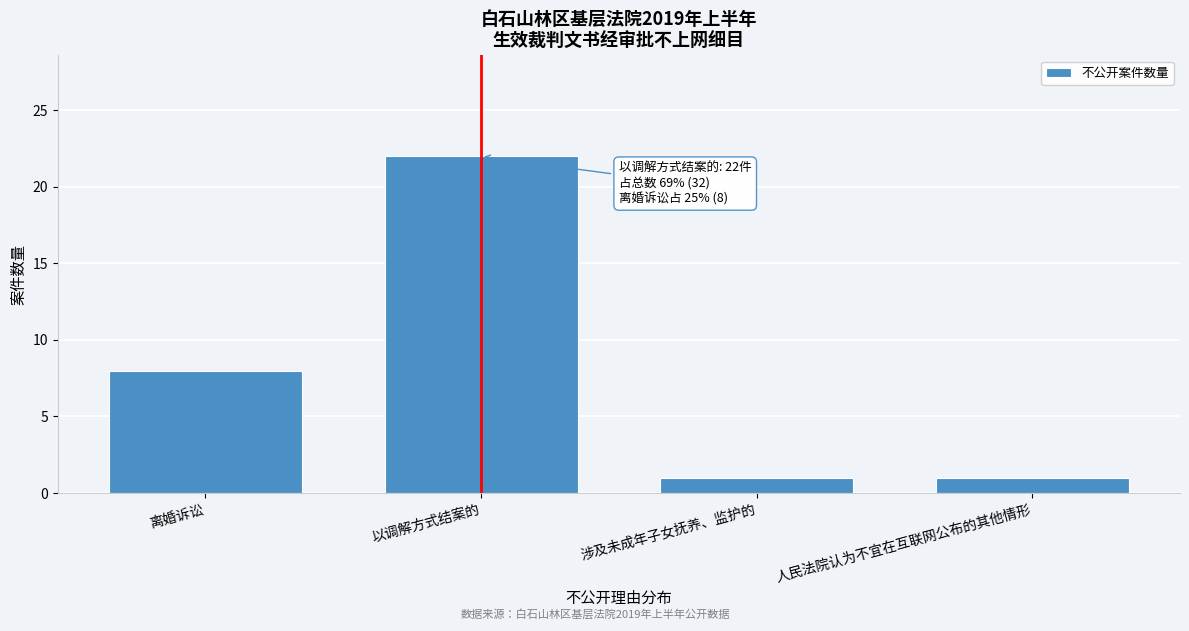

Reading left to right, what are all the values shown in this chart?

离婚诉讼=8	以调解方式结案的=22	涉及未成年子女抚养、监护的=1	人民法院认为不宜在互联网公布的其他情形=1